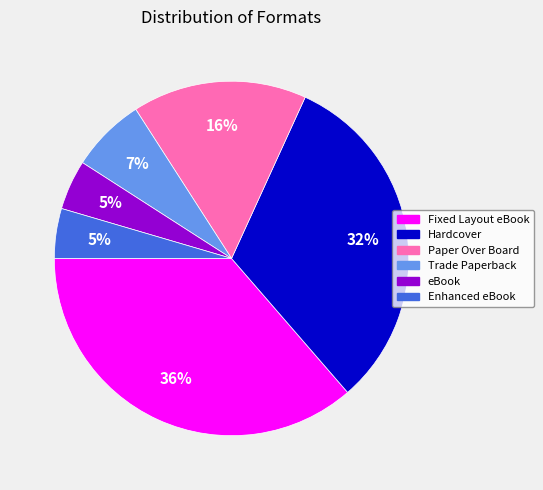

To the nearest percent, what is the combined percentage of Trade Paperback and Paper Over Board?

23%